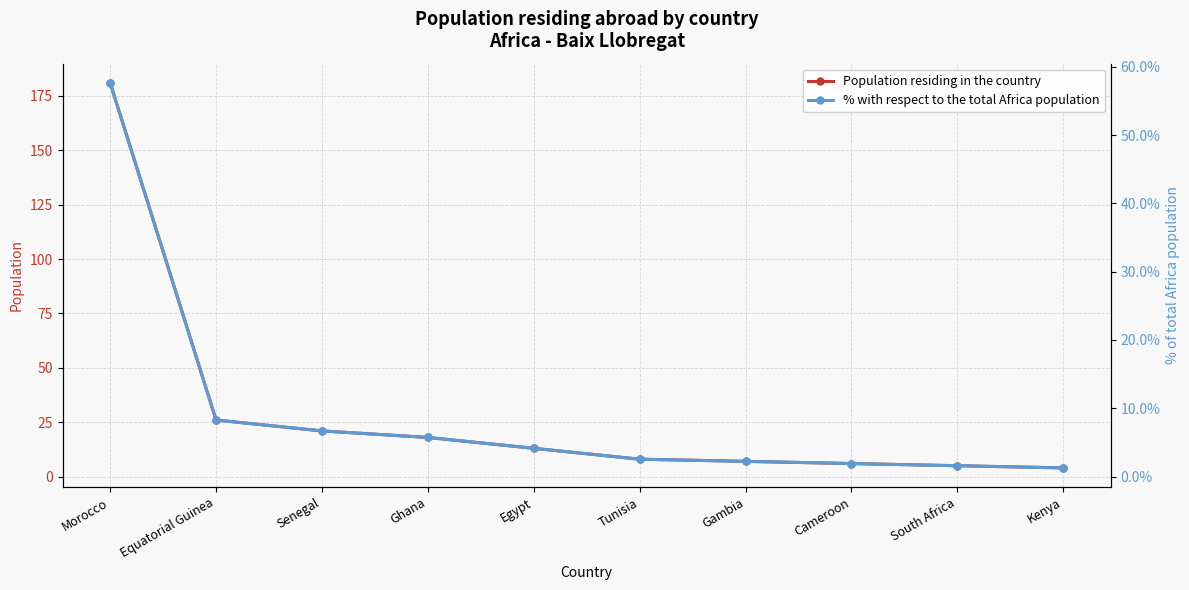

At Tunisia, list the series in order from smallest to largest.

% with respect to the total Africa population, Population residing in the country